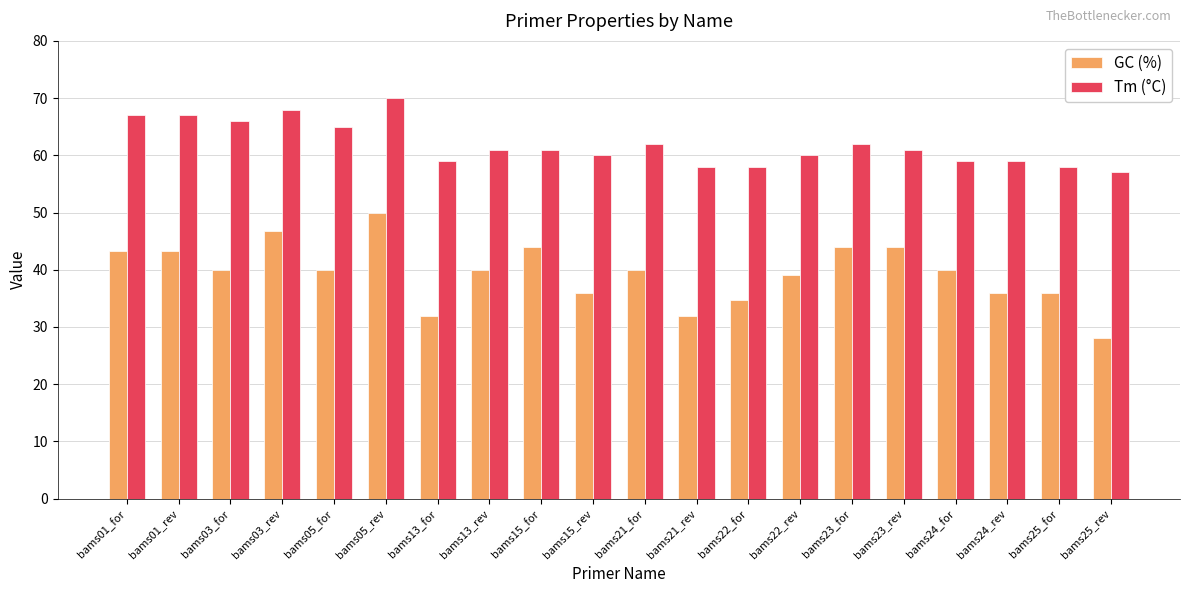

Reading left to right, list all the values displayed in this chart.

GC (%): 43.3	43.3	40.0	46.7	40.0	50.0	32.0	40.0	44.0	36.0	40.0	32.0	34.8	39.1	44.0	44.0	40.0	36.0	36.0	28.0
Tm (°C): 67.0	67.0	66.0	68.0	65.0	70.0	59.0	61.0	61.0	60.0	62.0	58.0	58.0	60.0	62.0	61.0	59.0	59.0	58.0	57.0